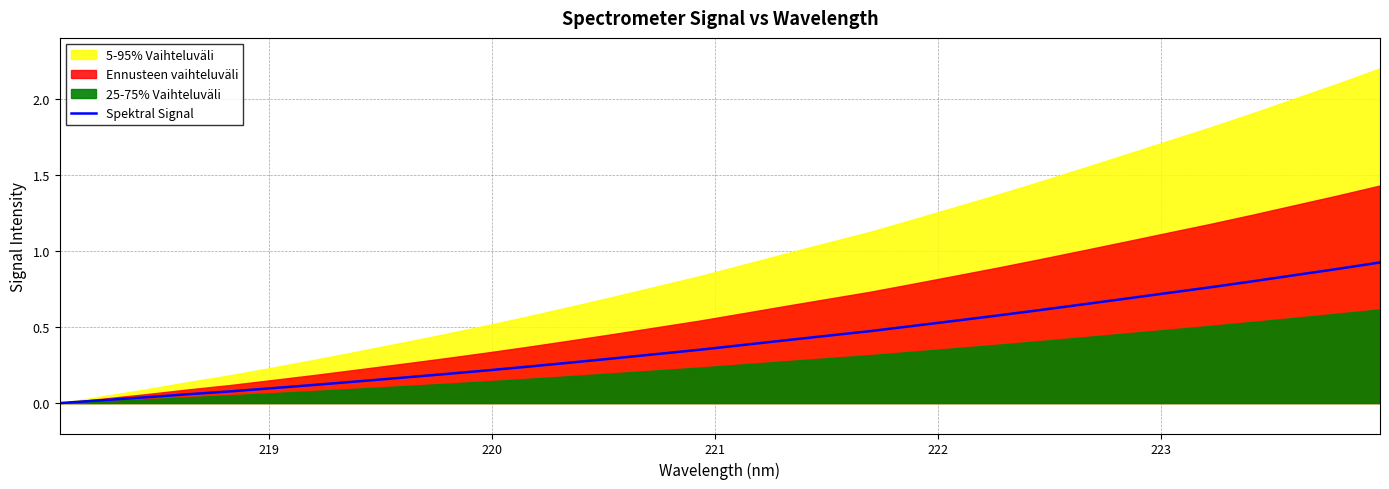

The value at 223 is 0.1. True or false?

False